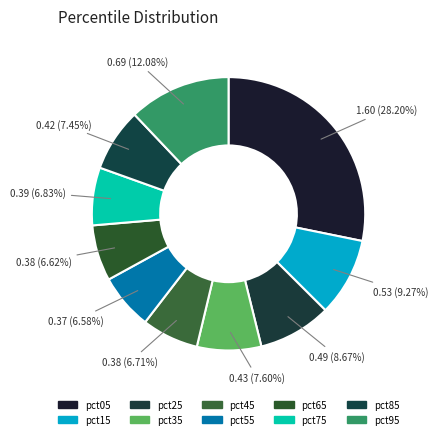

How many segments does this pie chart have?

10